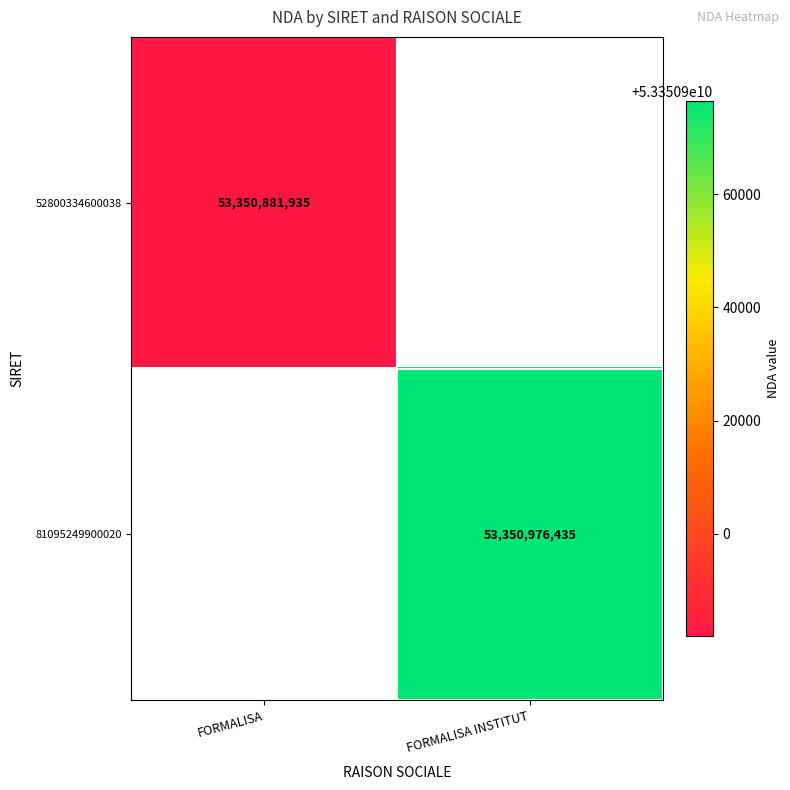

Is it true that 52800334600038 equals 88946235098.2 at FORMALISA?

False